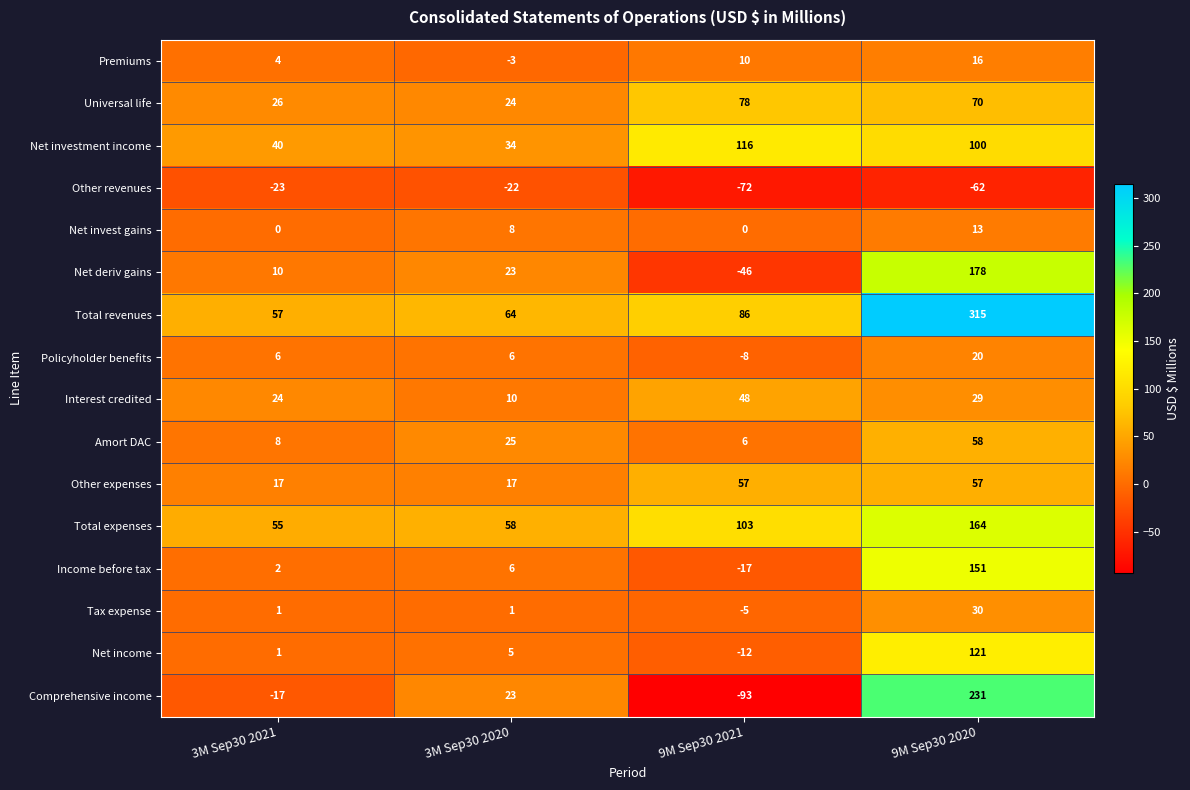

What value does the Comprehensive income series have at 9M Sep30 2021?

-93